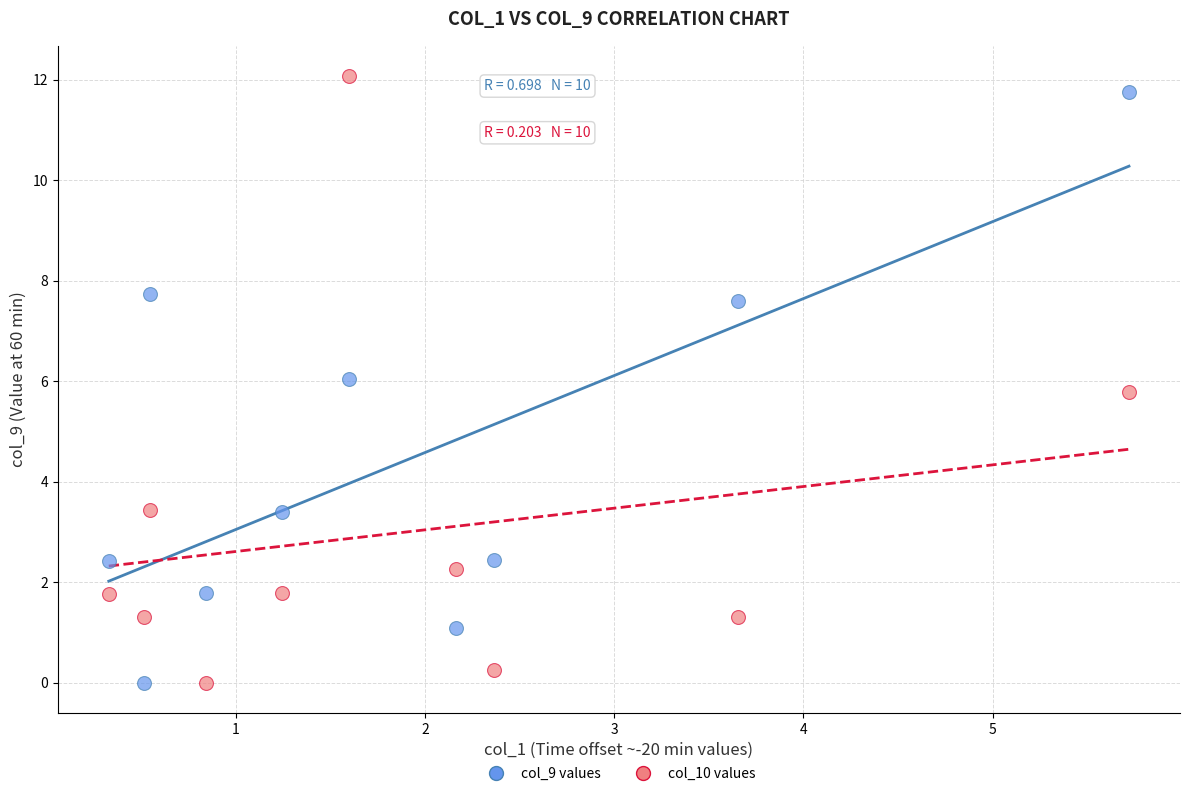

Across all data points, what is the range of X values (max minus min)?

5.4